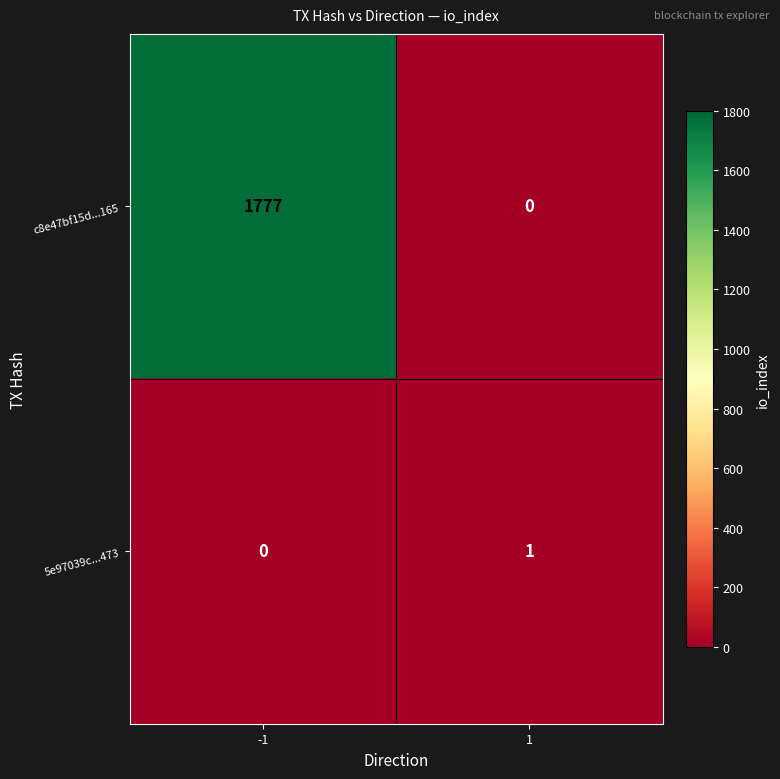

How many series are shown in this chart?

2